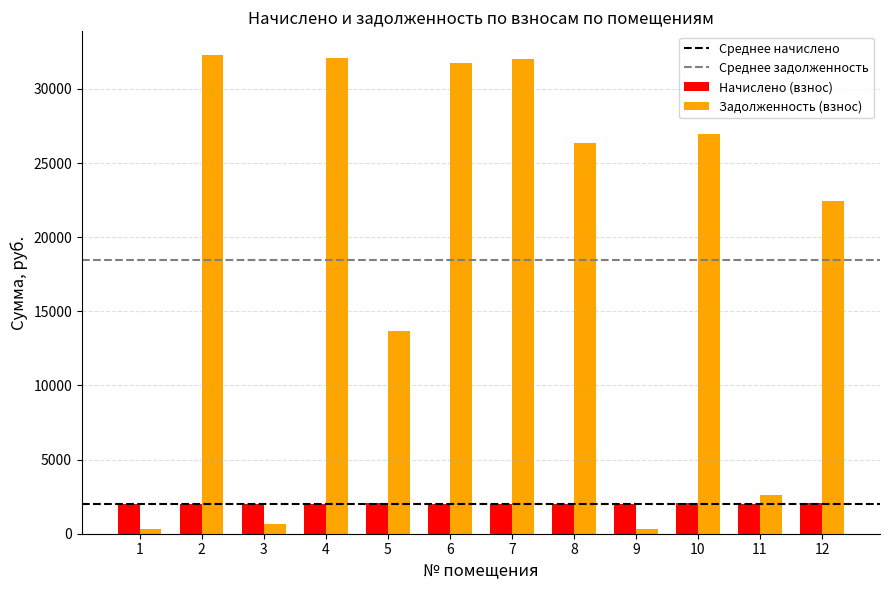

Where is Задолженность (взнос) nearest to the value 16297?

5